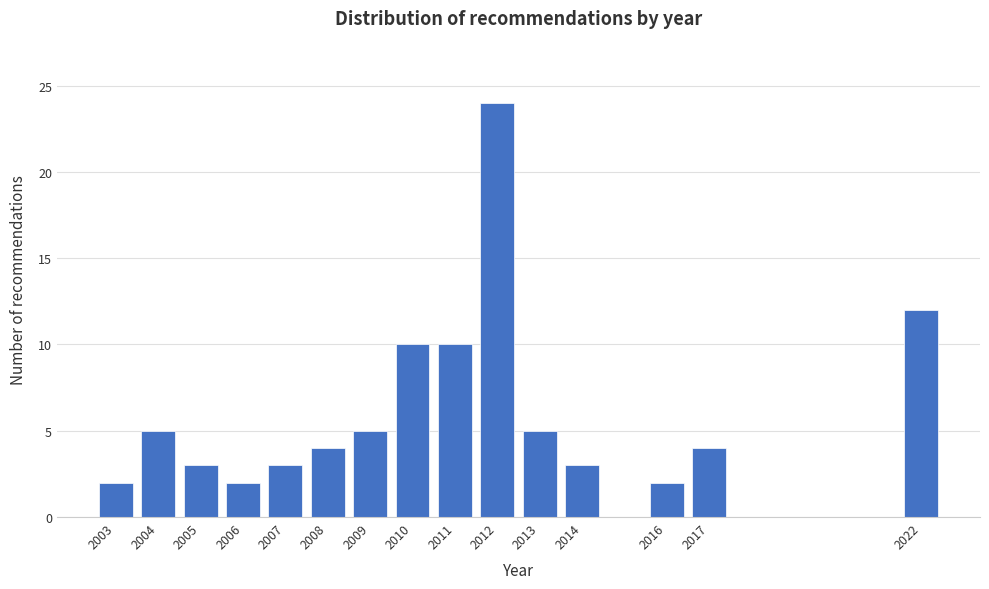

Reading left to right, what are all the values shown in this chart?

2	5	3	2	3	4	5	10	10	24	5	3	2	4	12